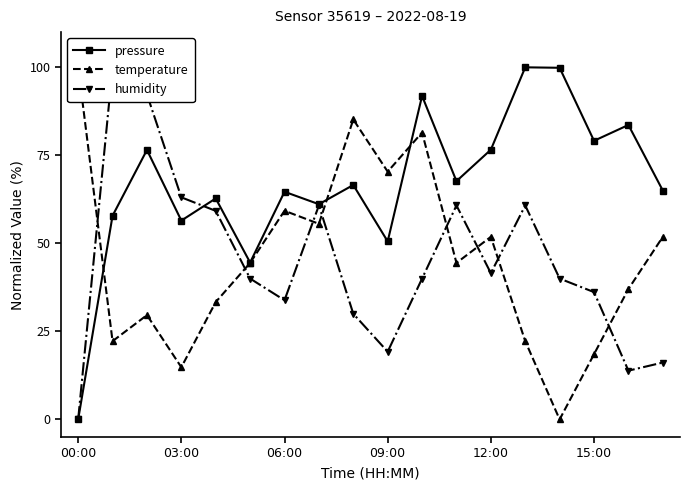

Does the chart have visible grid lines?

No